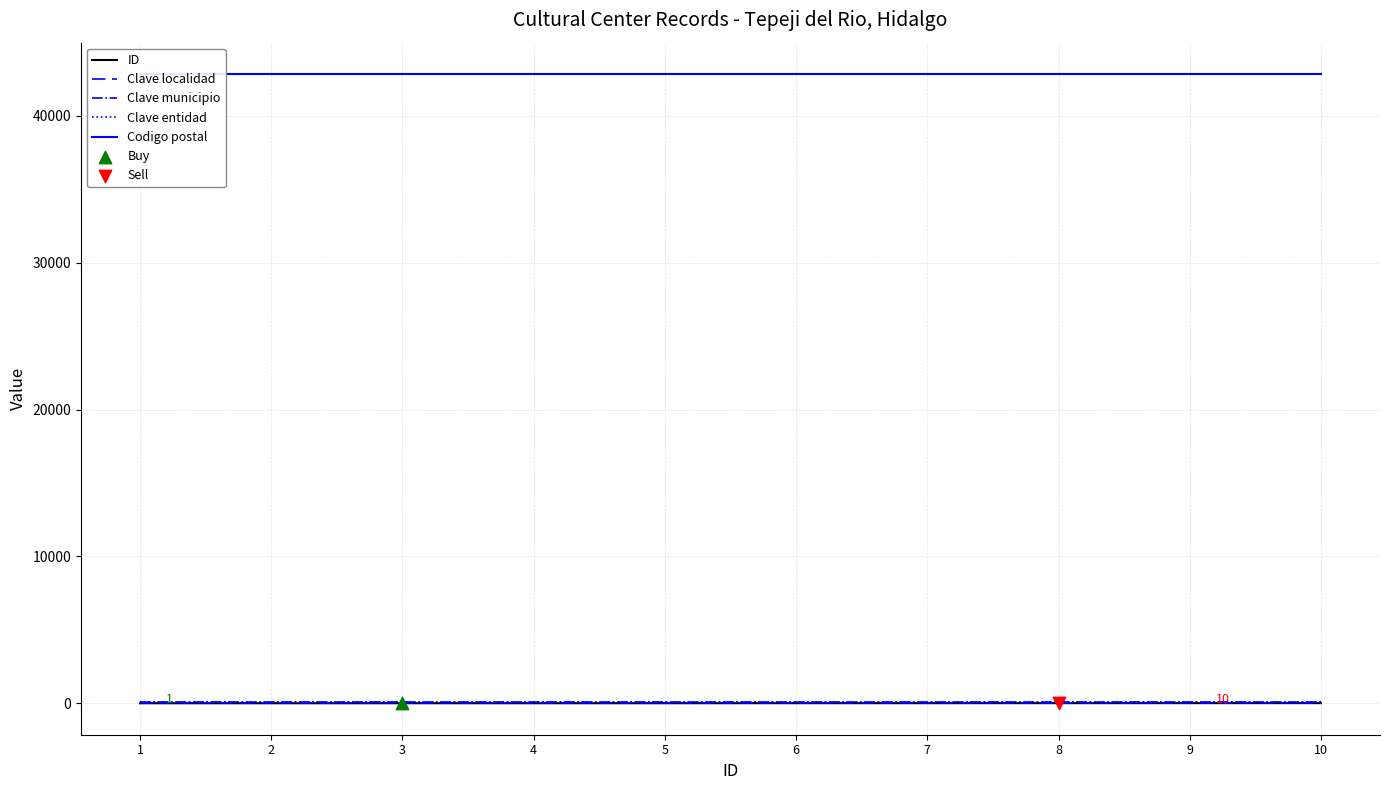

Which series reaches the minimum Y coordinate?

ID